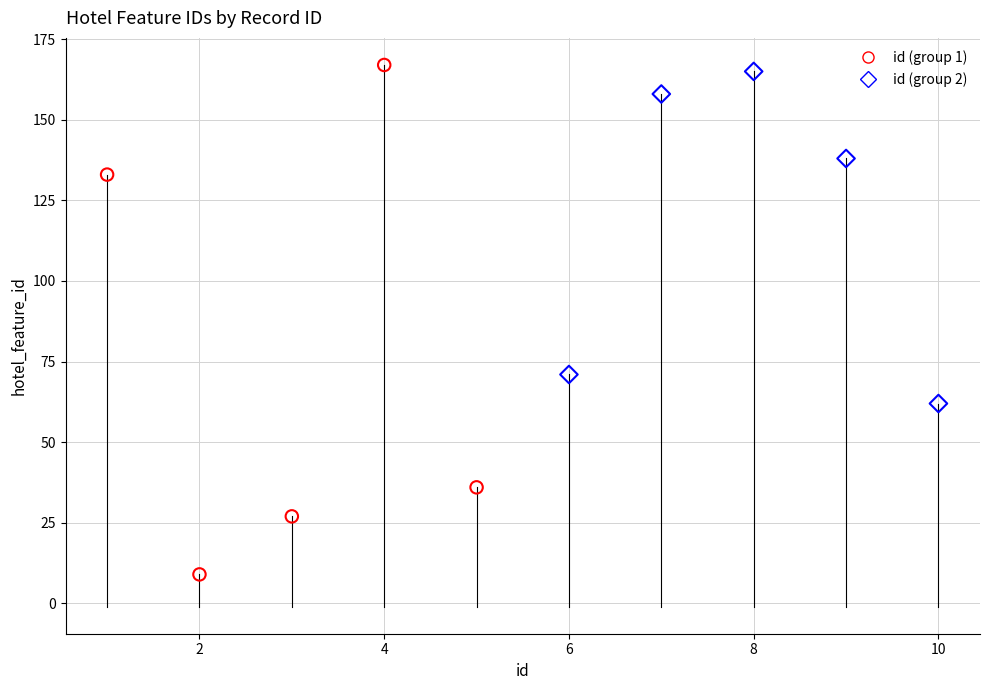

Which series has the widest spread of Y values?

id (group 1)